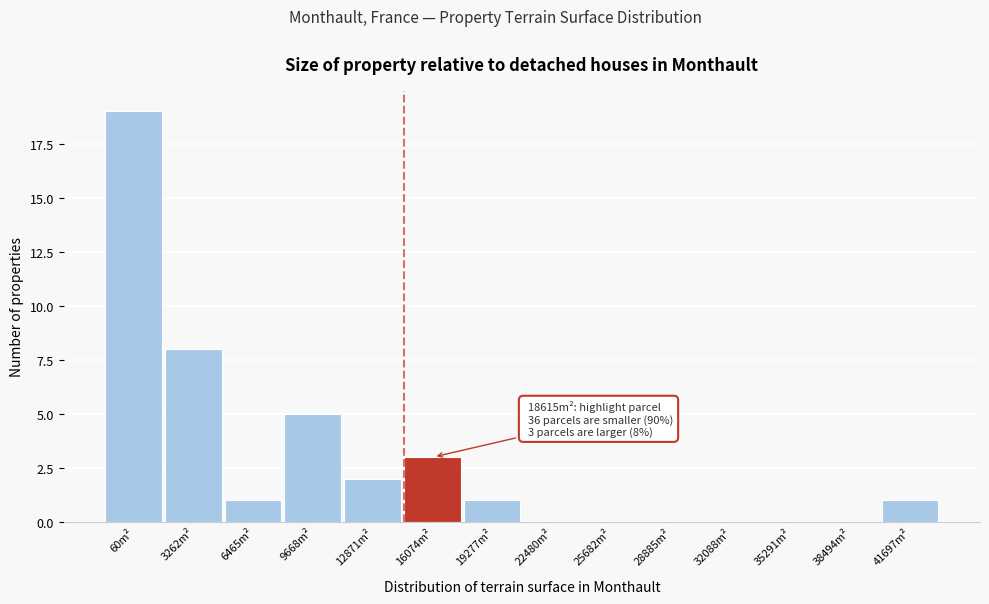

Reading left to right, list all the values displayed in this chart.

60m²=19	3262m²=8	6465m²=1	9668m²=5	12871m²=2	16074m²=3	19277m²=1	22480m²=0	25682m²=0	28885m²=0	32088m²=0	35291m²=0	38494m²=0	41697m²=1